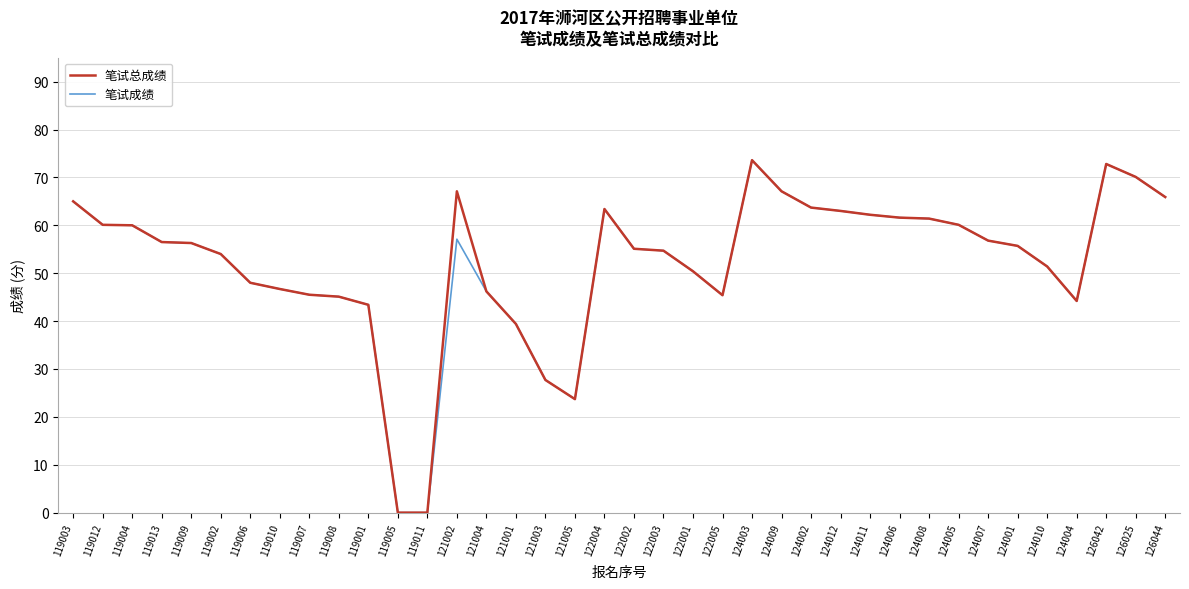

What is the total value across all series at 122005?

90.8